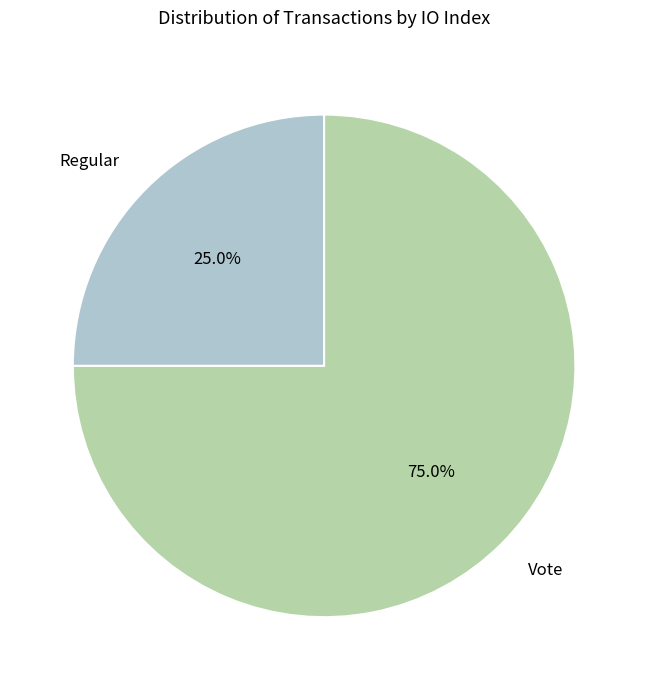

How many segments does this pie chart have?

2